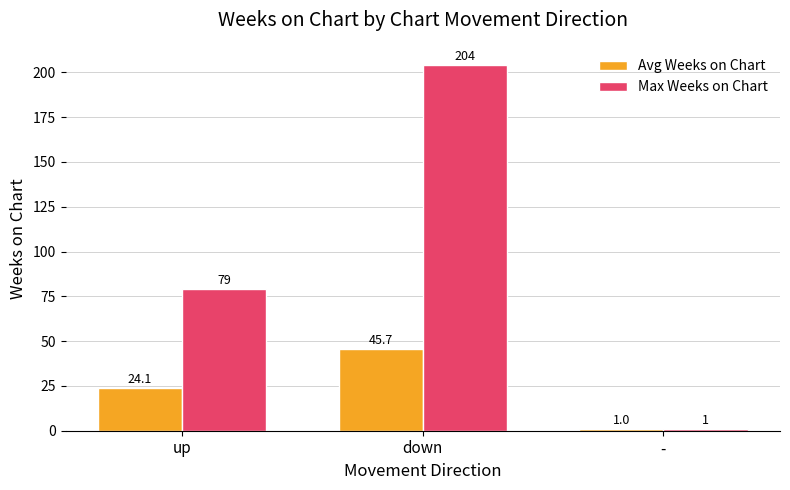

Which series has the largest total across all categories?

Max Weeks on Chart